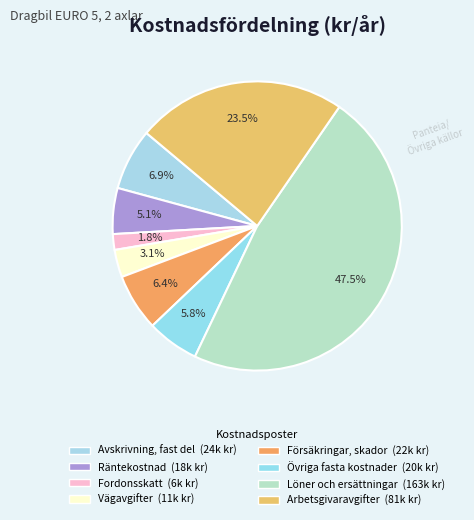

What percentage do Löner och ersättningar and Arbetsgivaravgifter together represent?

71.0%